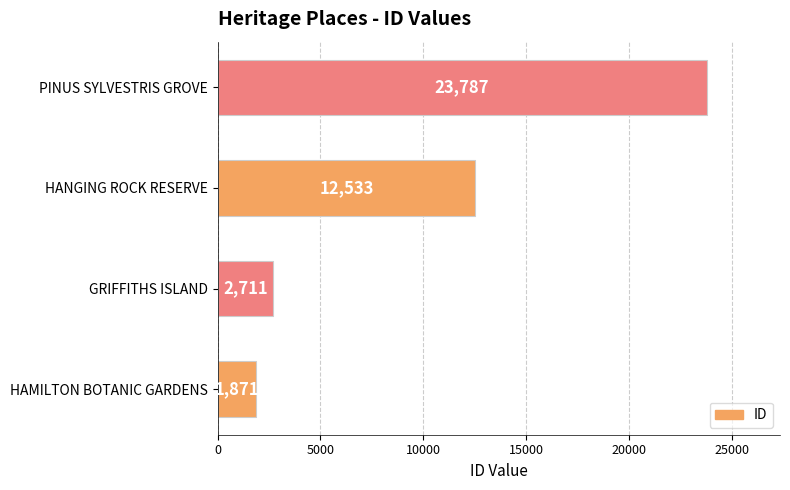

Rank the categories by value from lowest to highest.

HAMILTON BOTANIC GARDENS, GRIFFITHS ISLAND, HANGING ROCK RESERVE, PINUS SYLVESTRIS GROVE